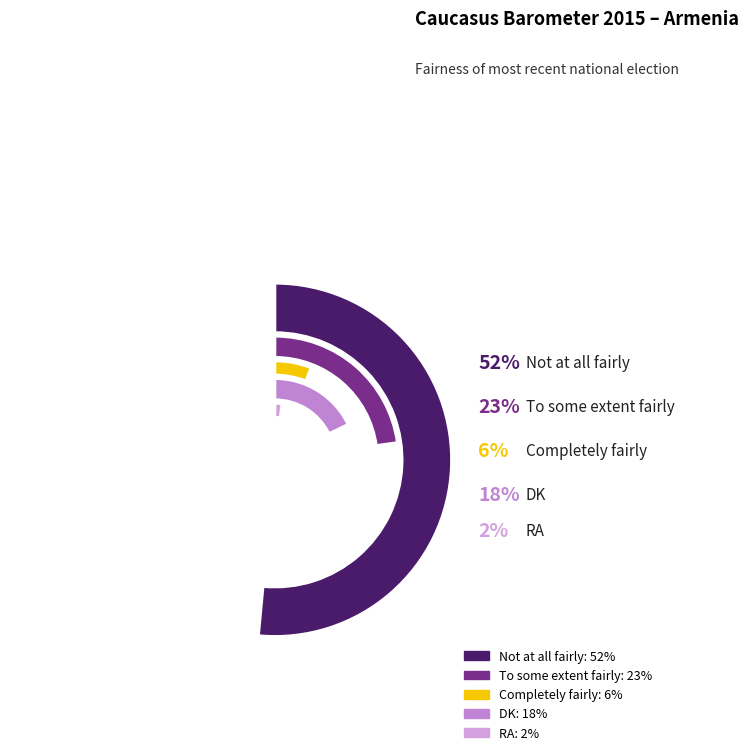

To the nearest percent, what is the difference between the largest and smallest slice percentages?

50%